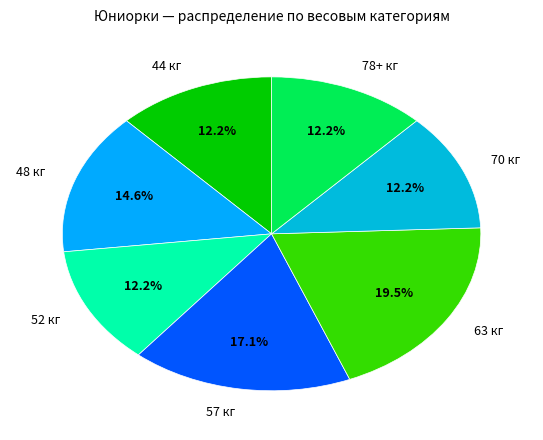

Which slice is the largest?

63 кг